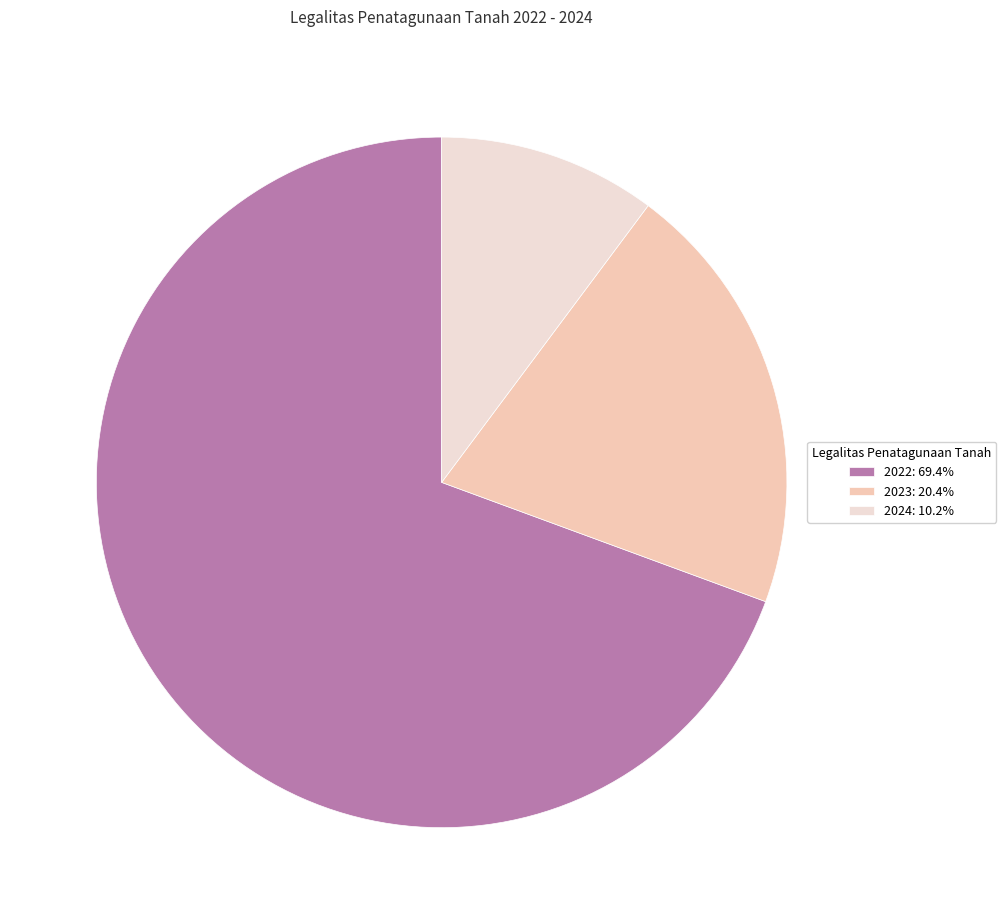

Combined, do 2022: 69.4% and 2024: 10.2% account for over 50%?

Yes